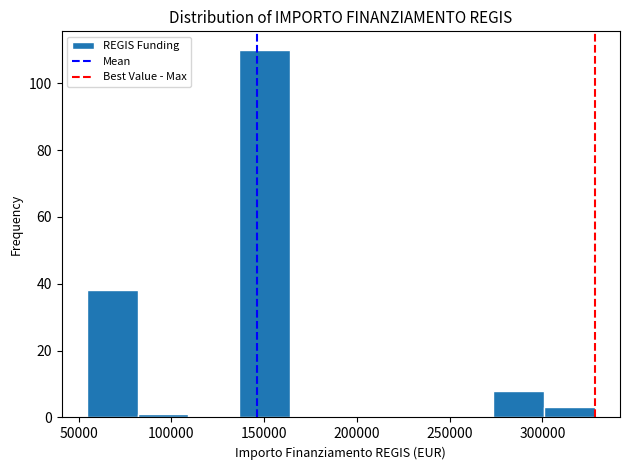

Reading left to right, list every bar in this chart as the range it spans on the x-axis followed by its height. Neither the bar edges nor the heights are printed on the chart, so give them approximately, as read against the axes.

55000 to 80000: 38
80000 to 110000: under 2
110000 to 135000: 0
135000 to 165000: 110
165000 to 190000: 0
190000 to 220000: 0
220000 to 245000: 0
245000 to 275000: 0
275000 to 300000: 8
300000 to 330000: 4